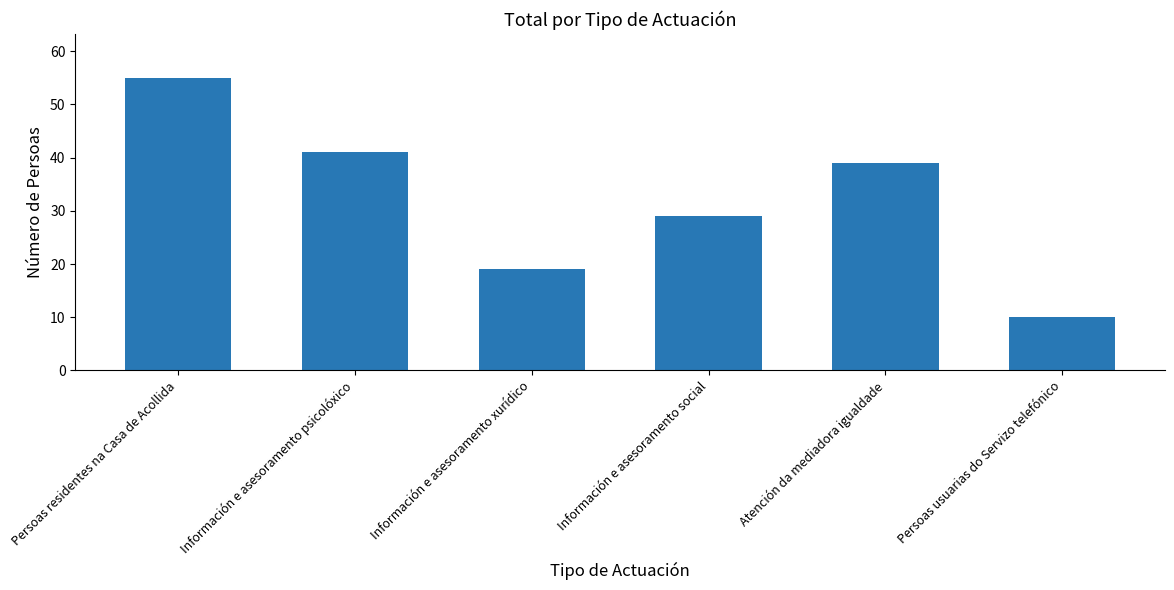

List the labels in order of value, smallest first.

Persoas usuarias do Servizo telefónico, Información e asesoramento xurídico, Información e asesoramento social, Atención da mediadora igualdade, Información e asesoramento psicolóxico, Persoas residentes na Casa de Acollida